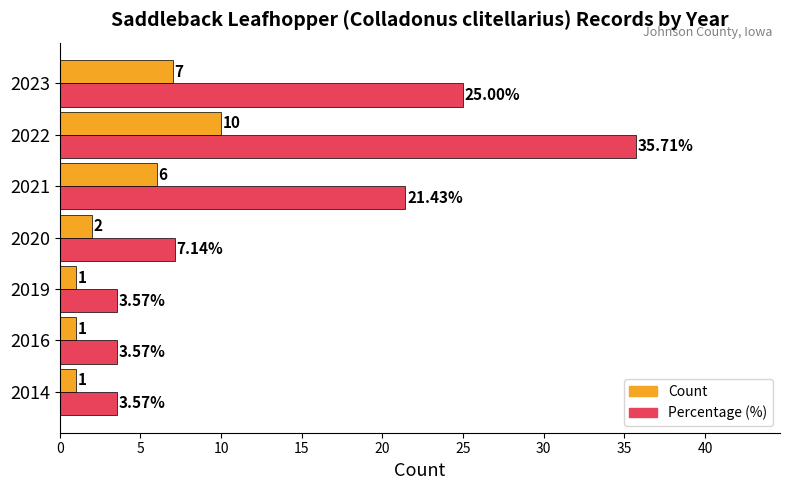

List the series in order of their peak value, highest first.

Percentage (%), Count